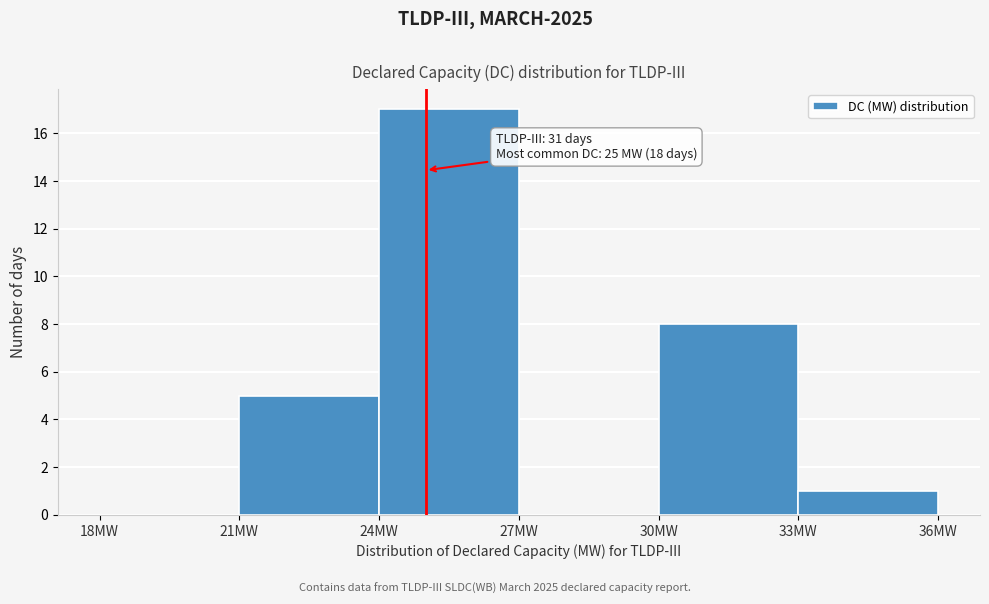

Over which range of the x-axis is the bar tallest?

24 to 27